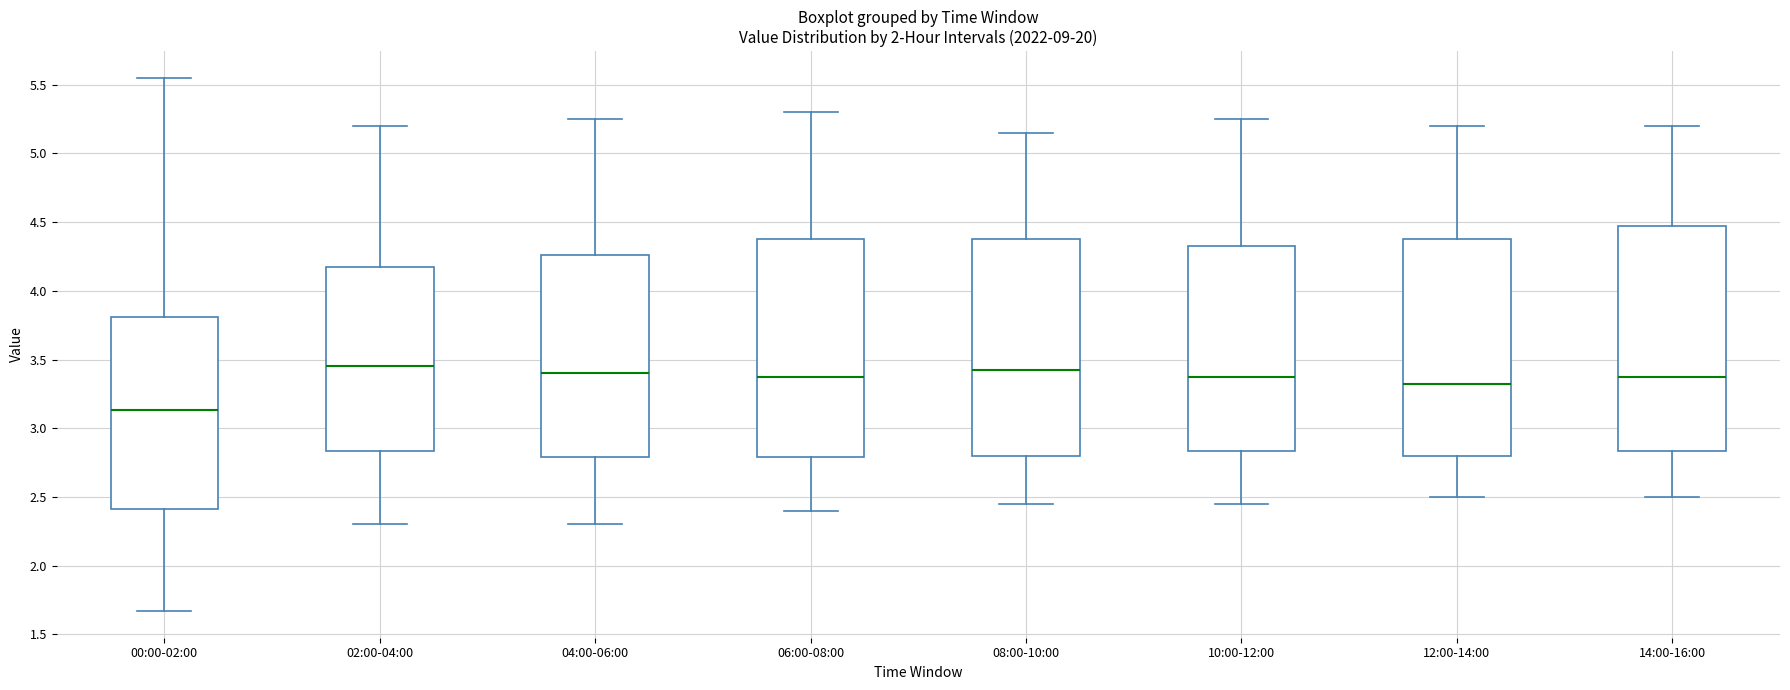

Reading left to right, transcribe this box plot: for each box, give where its median line is, the range the box spans, and where its two whiskers end, as read against the y-axis. The values are not printed on the chart, so give them approximately, as read against the axis.

00:00-02:00: median 3.15, box 2.40 to 3.80, whiskers 1.65 to 5.55
02:00-04:00: median 3.45, box 2.85 to 4.20, whiskers 2.30 to 5.20
04:00-06:00: median 3.40, box 2.80 to 4.25, whiskers 2.30 to 5.25
06:00-08:00: median 3.40, box 2.80 to 4.40, whiskers 2.40 to 5.30
08:00-10:00: median 3.45, box 2.80 to 4.40, whiskers 2.45 to 5.15
10:00-12:00: median 3.40, box 2.85 to 4.35, whiskers 2.45 to 5.25
12:00-14:00: median 3.35, box 2.80 to 4.40, whiskers 2.50 to 5.20
14:00-16:00: median 3.40, box 2.85 to 4.50, whiskers 2.50 to 5.20